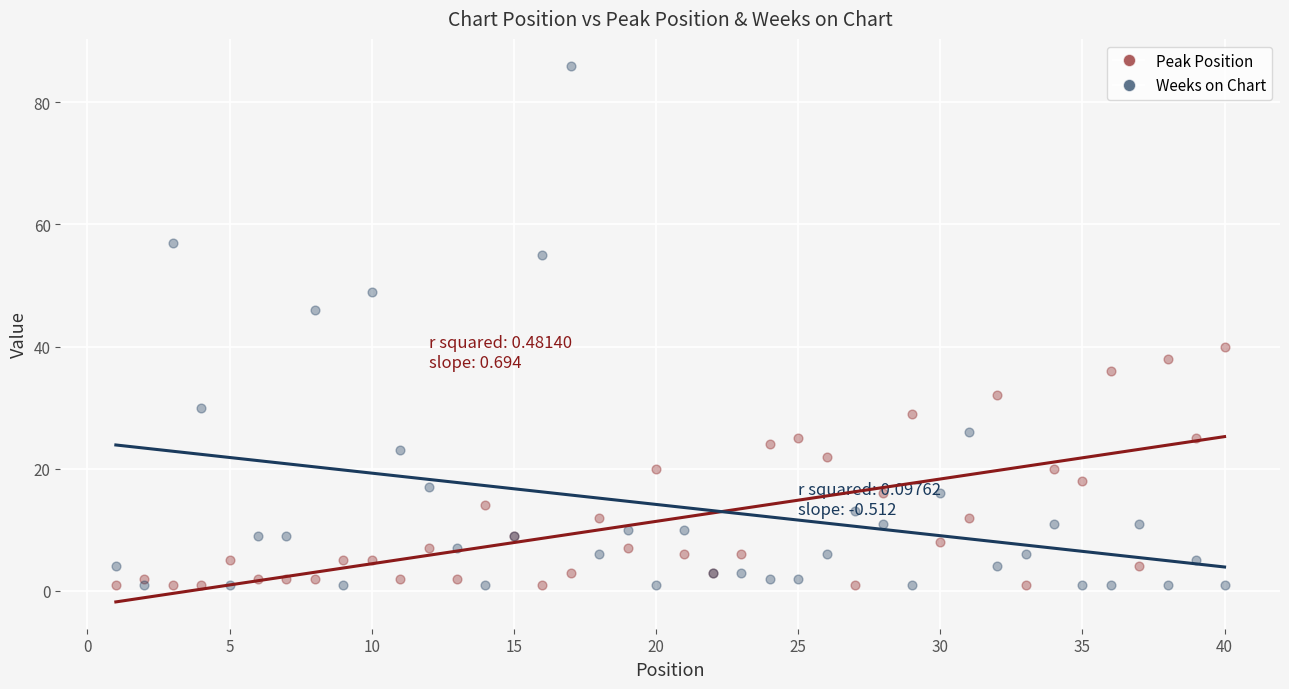

Which series has the widest spread of Y values?

Weeks on Chart